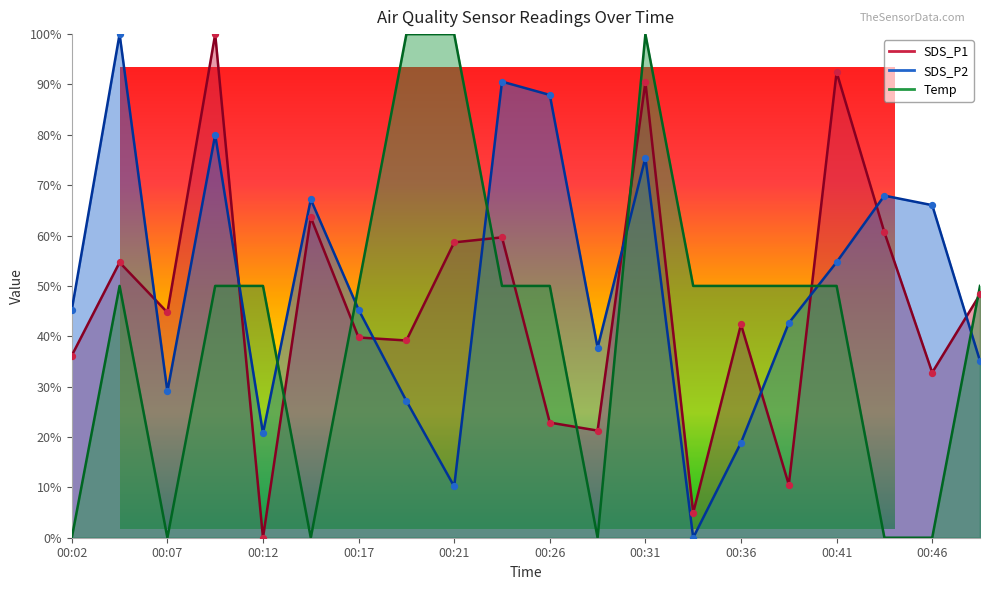

Which series reaches the minimum Y coordinate?

SDS_P1